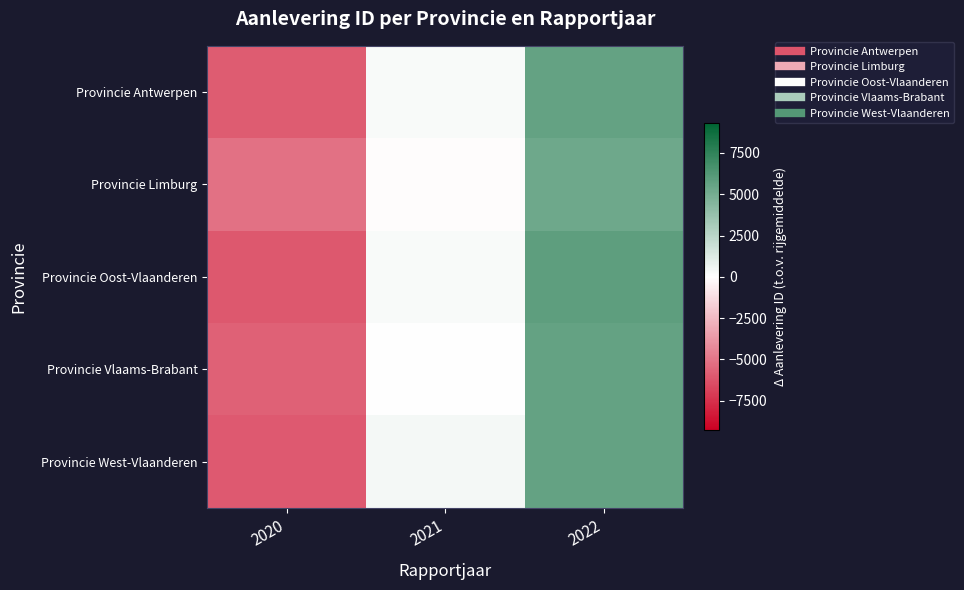

Reading left to right, list all the values displayed in this chart.

Provincie Antwerpen: 2020=-5922	2021=275	2022=5647
Provincie Limburg: 2020=-5146	2021=-137	2022=5283
Provincie Oost-Vlaanderen: 2020=-6043	2021=218	2022=5825
Provincie Vlaams-Brabant: 2020=-5706	2021=57	2022=5649
Provincie West-Vlaanderen: 2020=-5988	2021=369	2022=5619